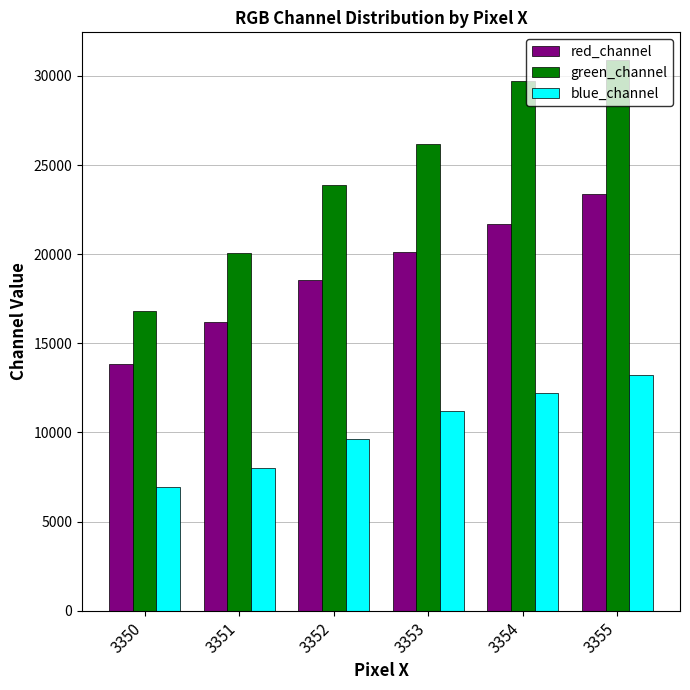

What is the difference between the maximum and minimum values in the blue_channel series?

6278